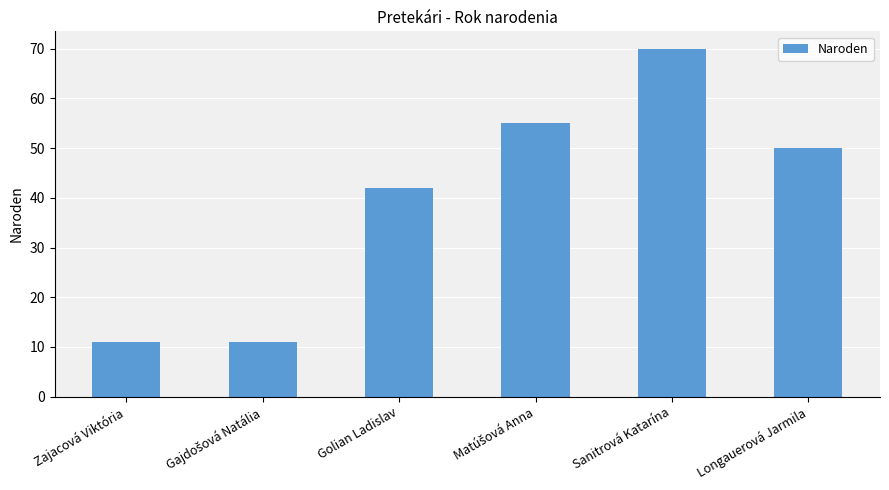

What is the maximum value shown in the chart?

70